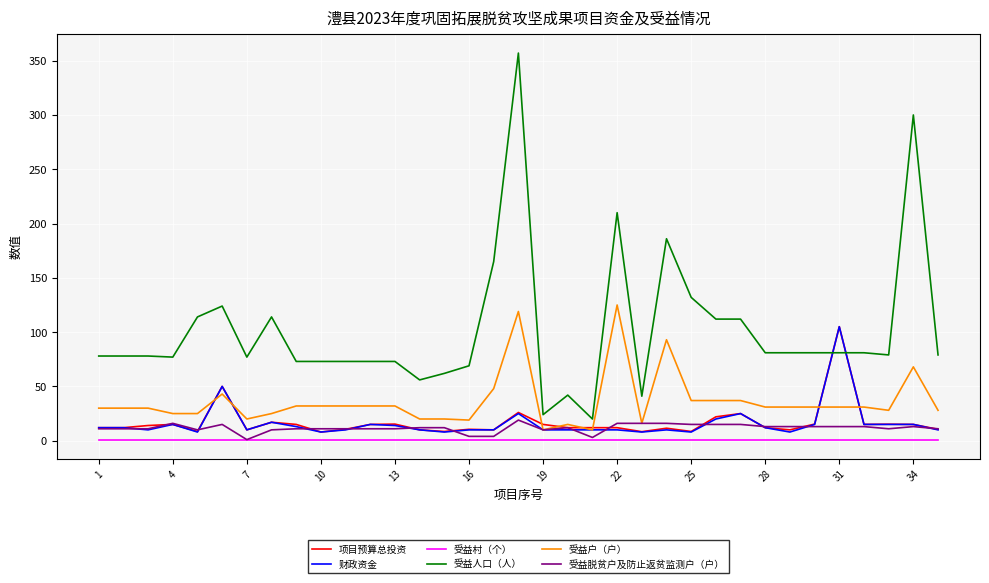

Which series has the widest spread of values?

受益人口（人）